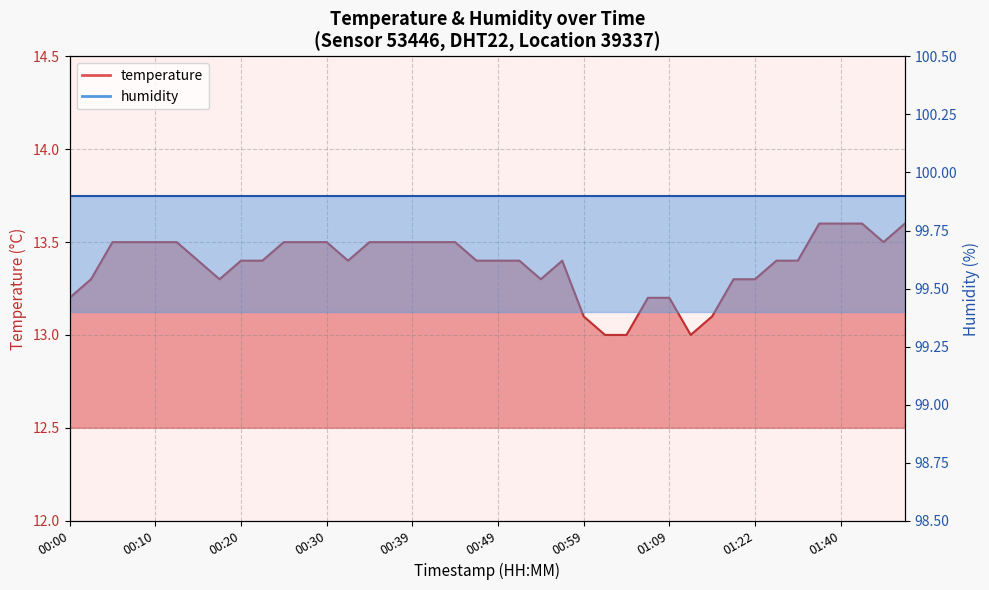

Reading left to right, extract all data points from this chart.

13.2	13.3	13.5	13.5	13.5	13.5	13.4	13.3	13.4	13.4	13.5	13.5	13.5	13.4	13.5	13.5	13.5	13.5	13.5	13.4	13.4	13.4	13.3	13.4	13.1	13.0	13.0	13.2	13.2	13.0	13.1	13.3	13.3	13.4	13.4	13.6	13.6	13.6	13.5	13.6